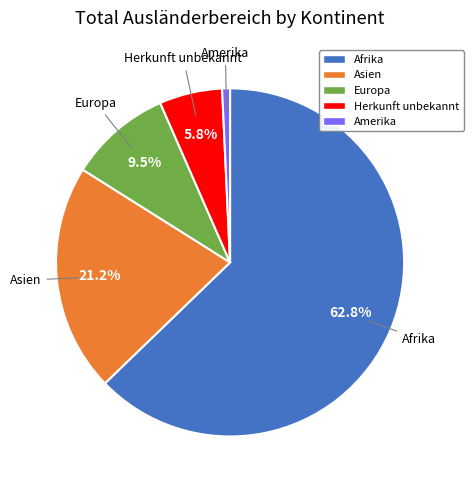

Does any single category account for the majority?

Yes